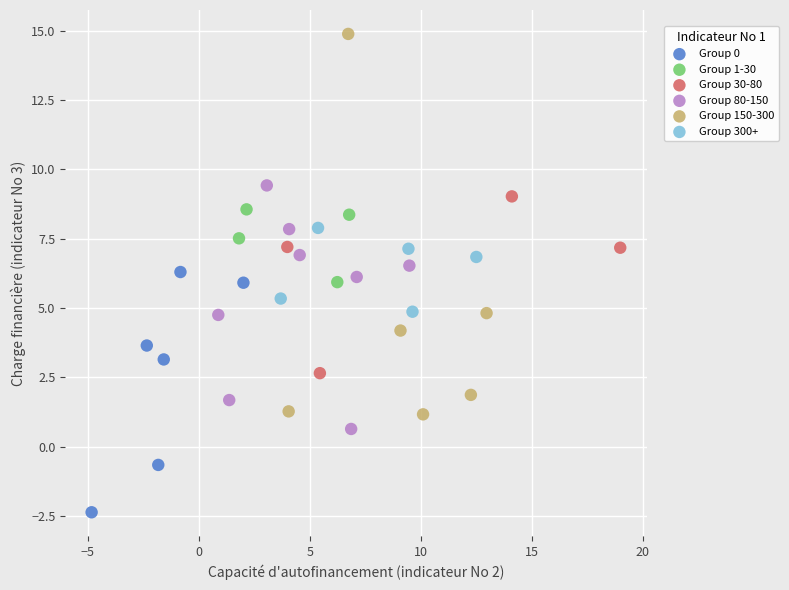

Which series reaches the maximum Y coordinate?

Group 150-300